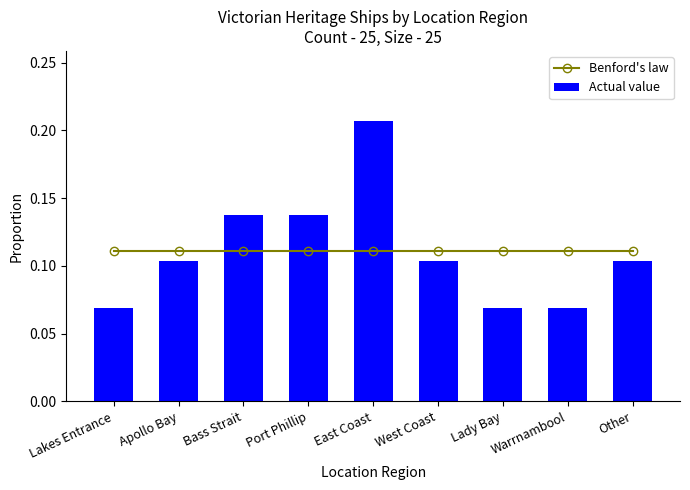

What is the average value of the Actual value series?

0.1